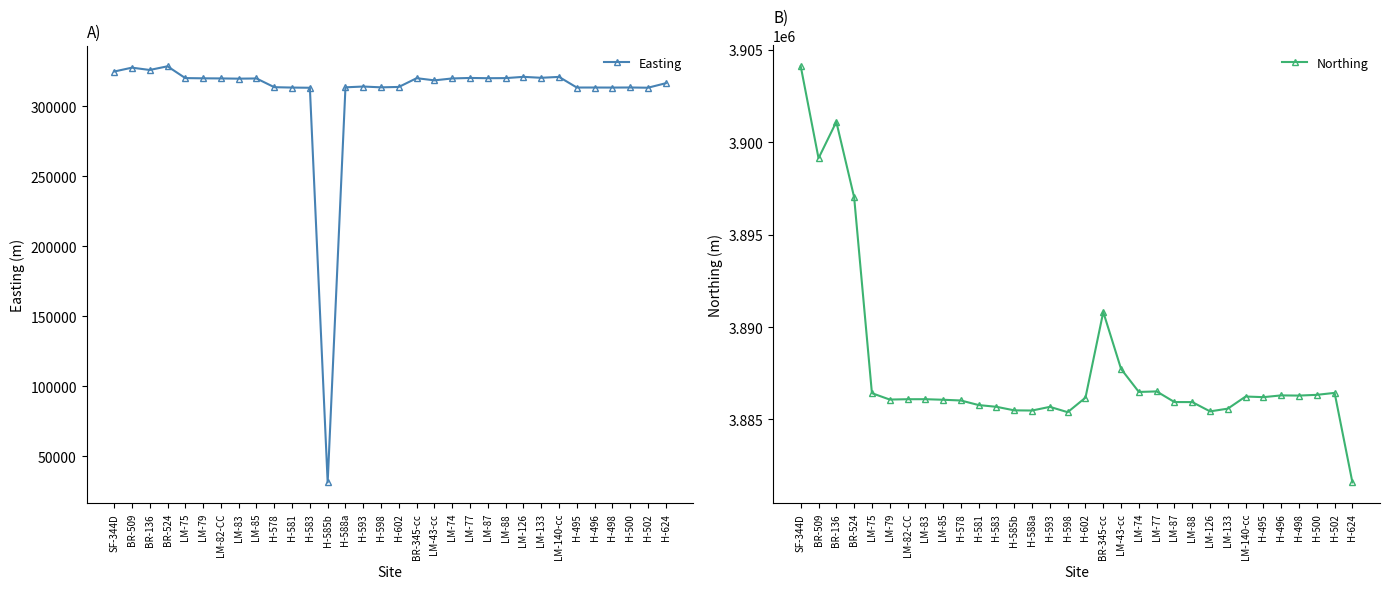

True or false: Easting has more than 0 points higher than both neighbors.

True